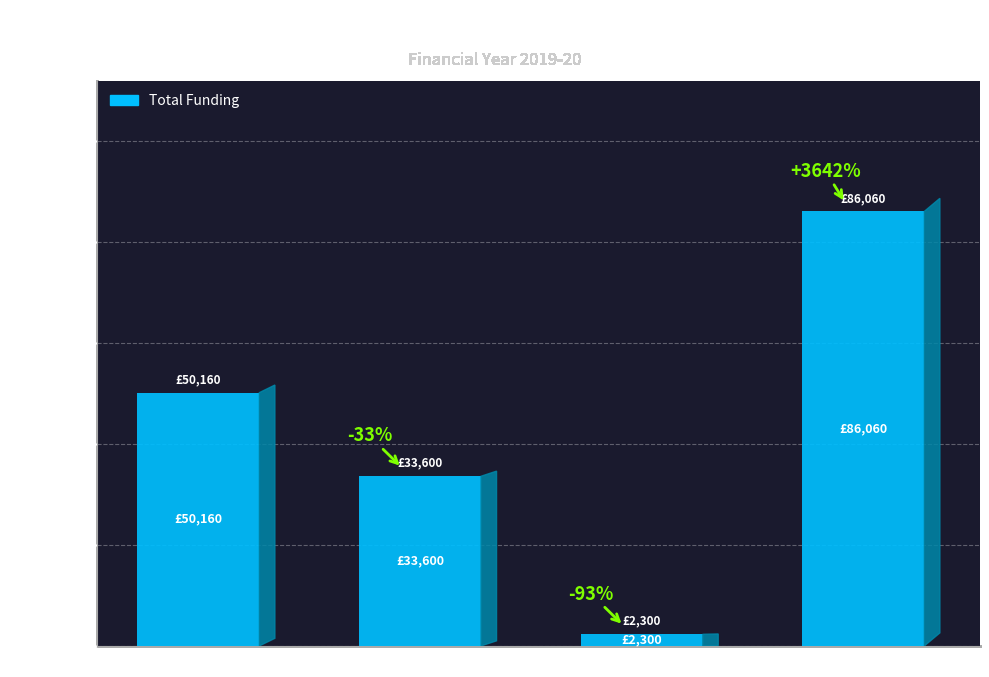

Reading right to left, extract all data points from this chart.

86060	2300	33600	50160